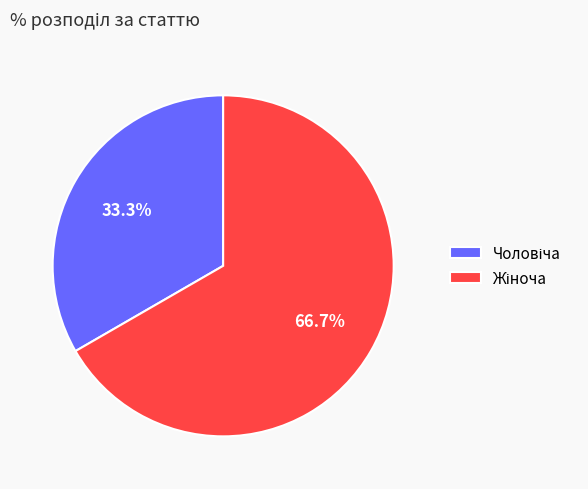

How many slices are in this pie chart?

2